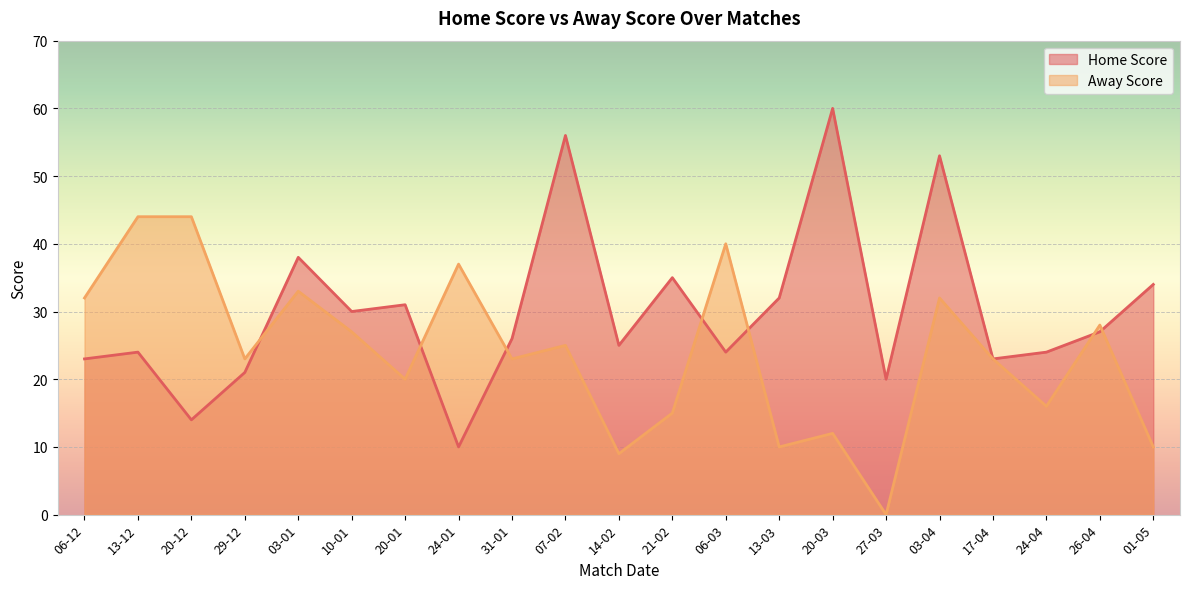

Does the chart display data point markers on the line(s)?

No